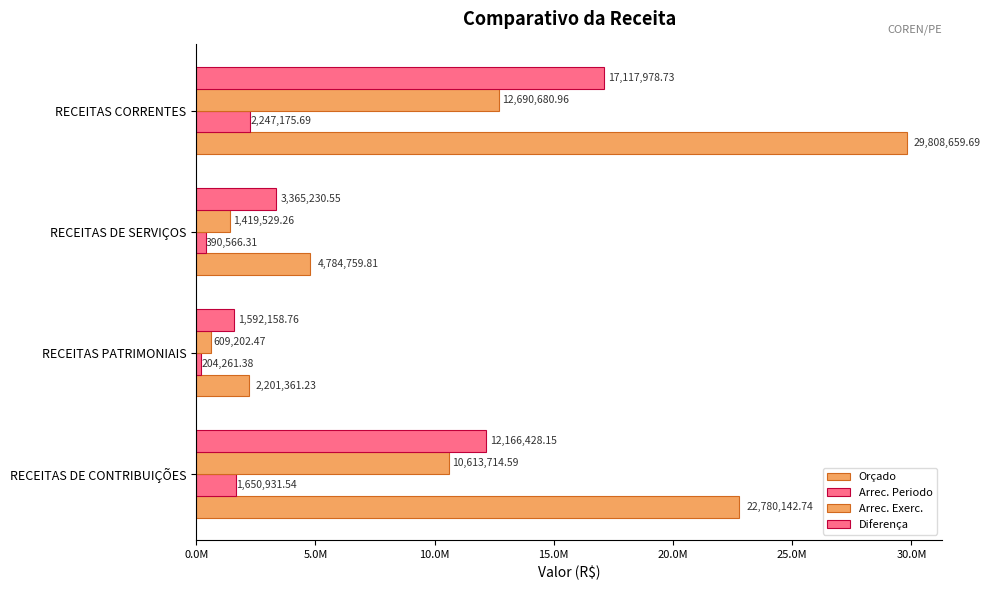

Rank the series by their maximum value, from highest to lowest.

Orçado, Diferença, Arrec. Exerc., Arrec. Periodo